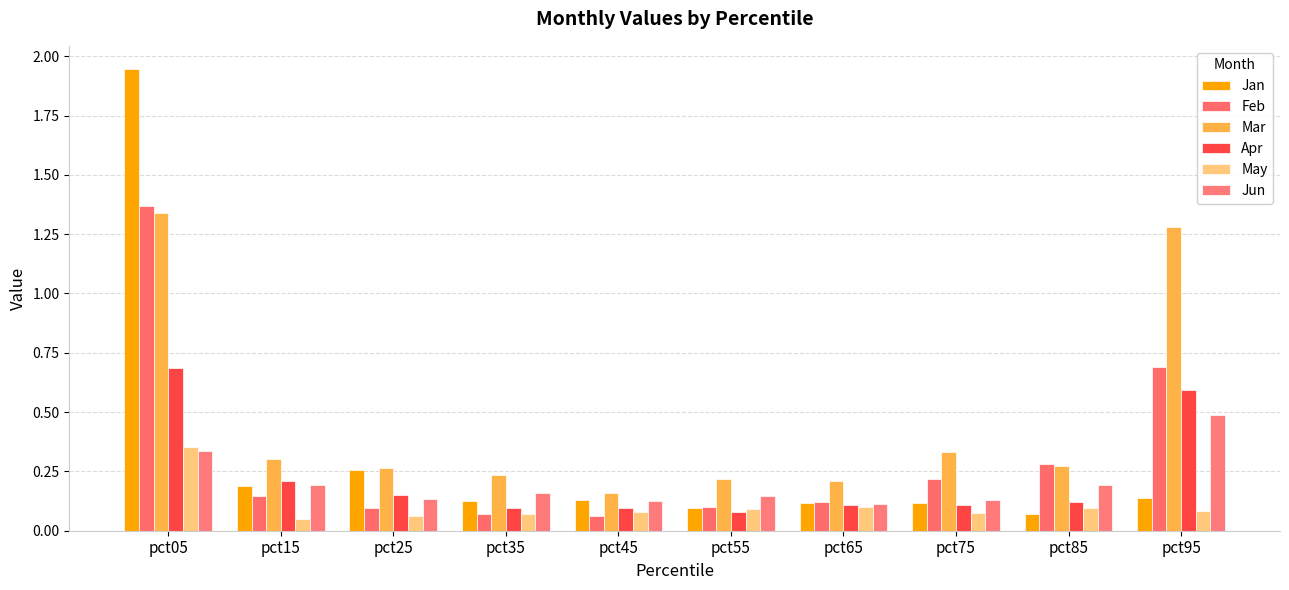

How many bars are there in total?

60